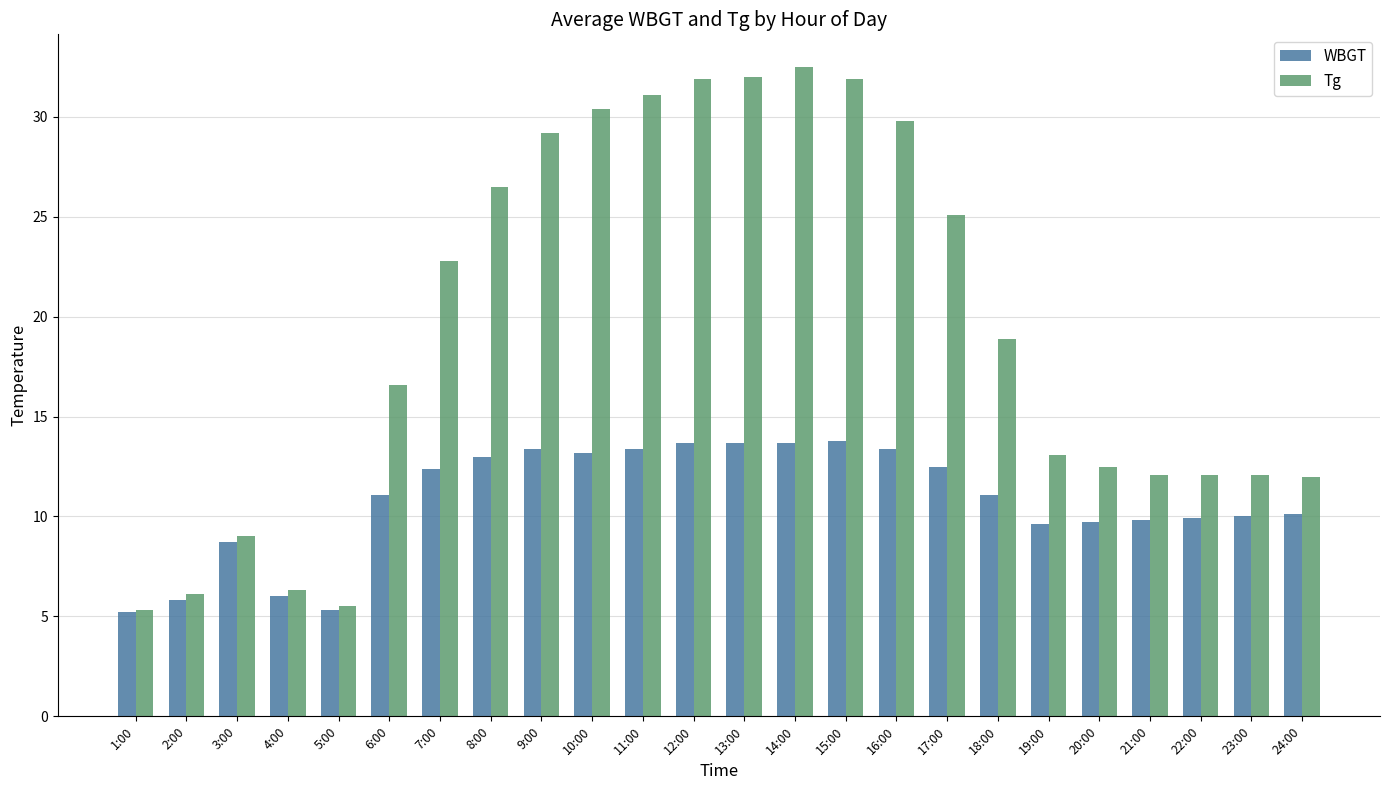

Which series changed the most between 4:00 and 14:00?

Tg